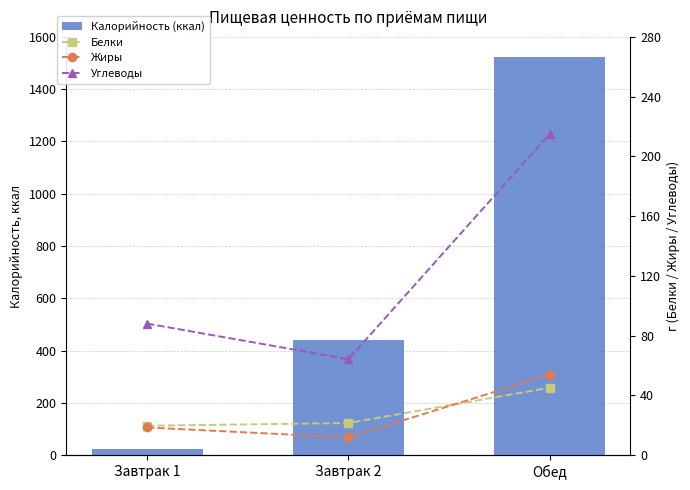

How many series are shown in this chart?

4